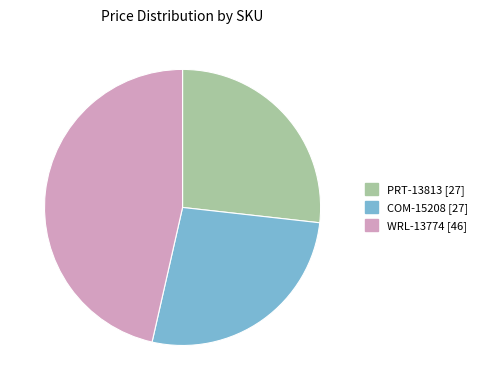

True or false: COM-15208 [27] accounts for 27% of the total.

True